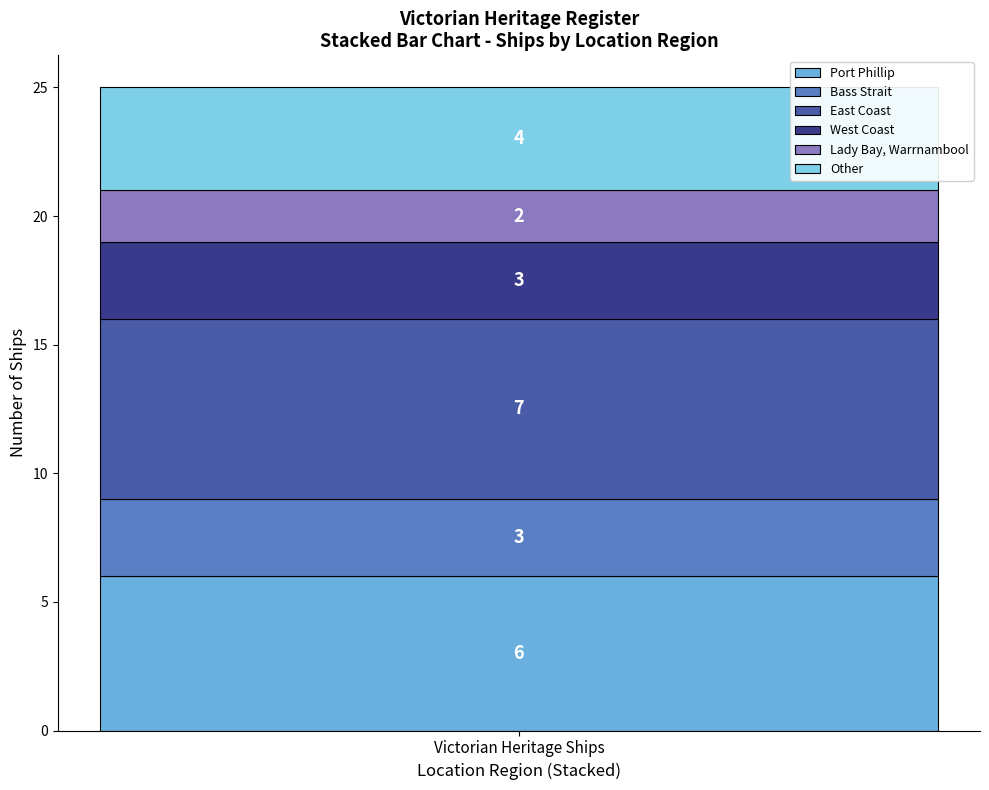

How many data points does each series have?

1